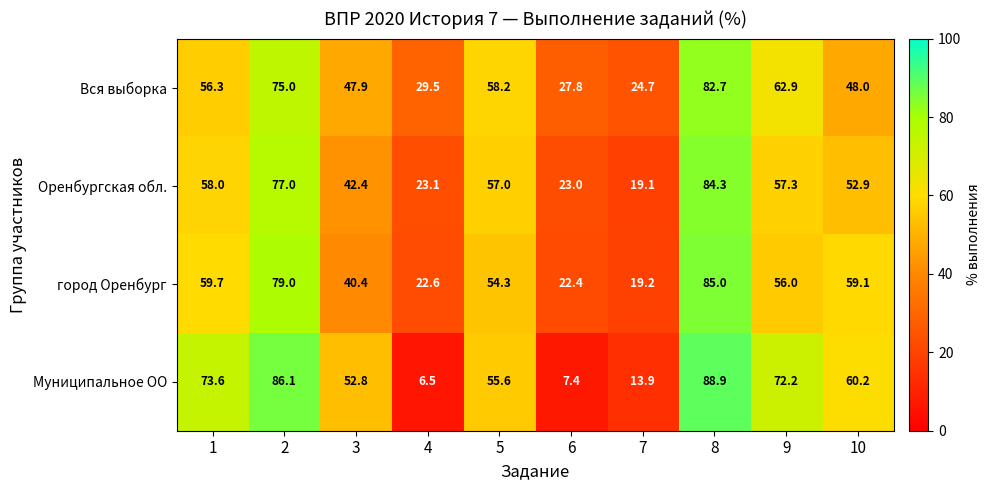

Rank the series by their maximum value, from lowest to highest.

Вся выборка, Оренбургская обл., город Оренбург, Муниципальное ОО